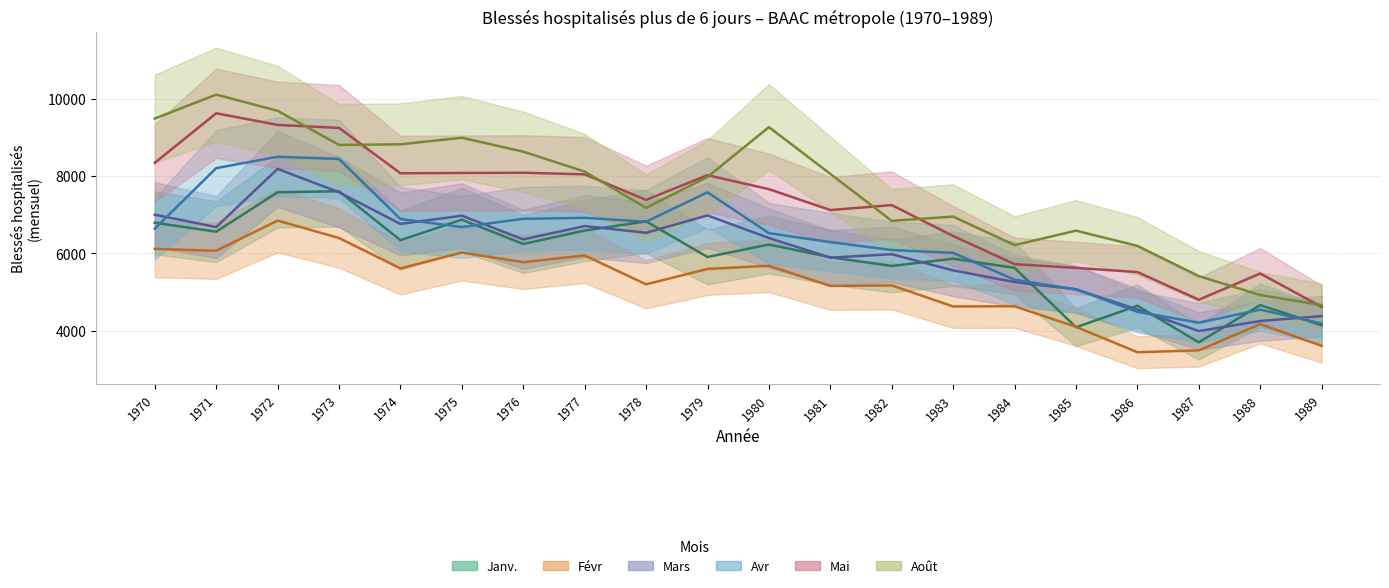

What is the approximate value of Août at 1979, to the nearest 50?

8000